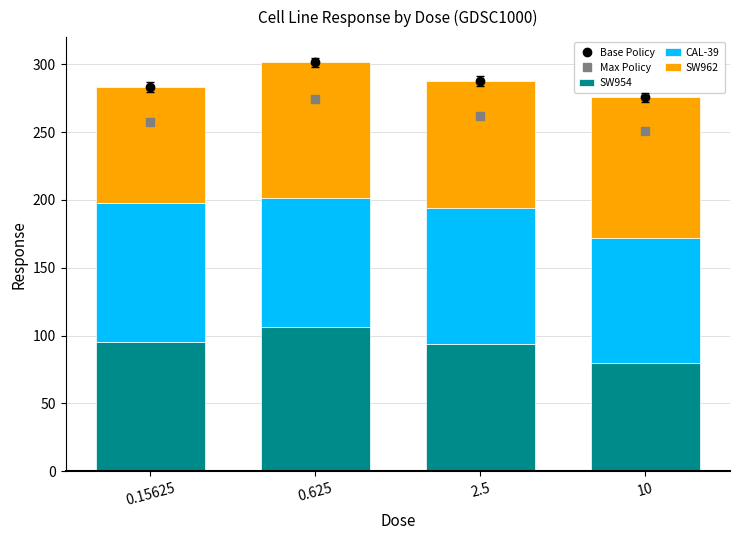

What is the difference between the maximum and minimum values in the SW954 series?

27.0